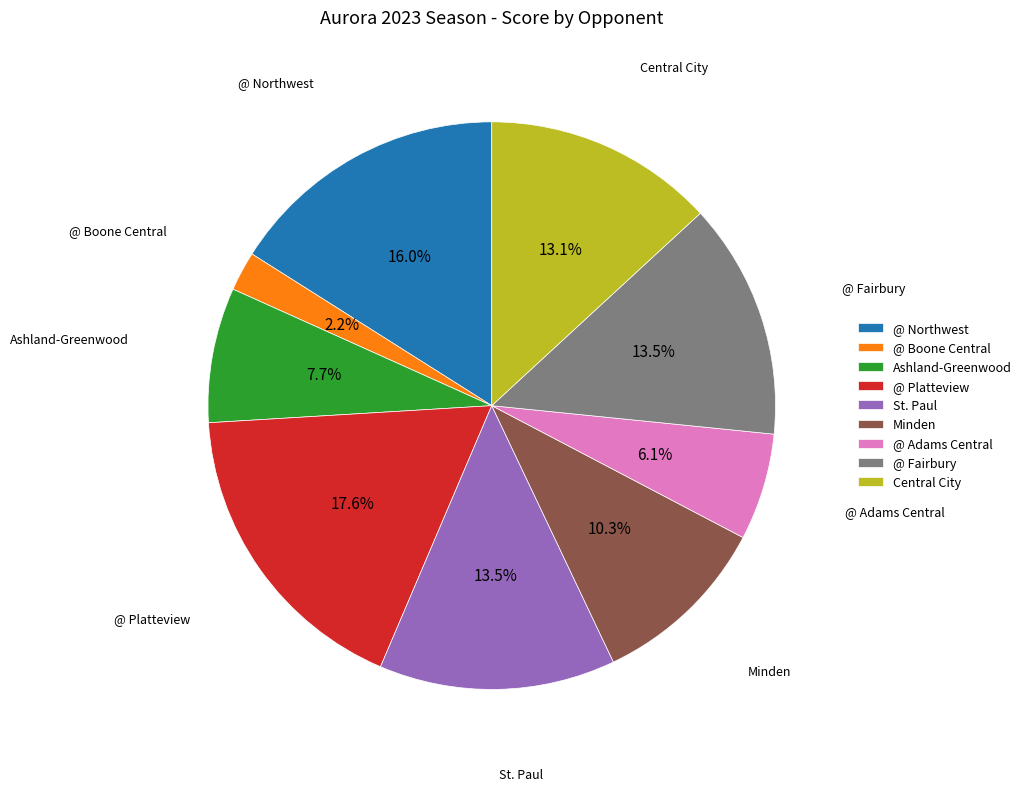

Which has a higher value, Minden or St. Paul?

St. Paul